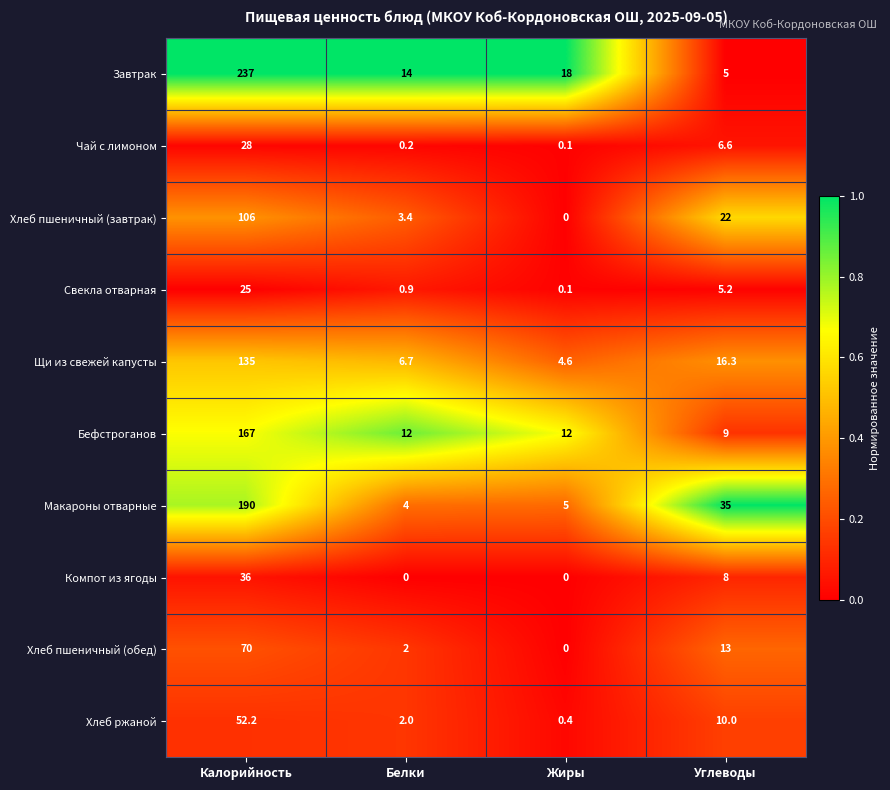

Which series has the widest spread of values?

Завтрак